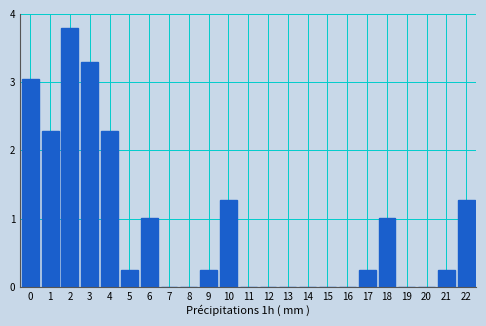

What is the greatest value displayed?

3.8